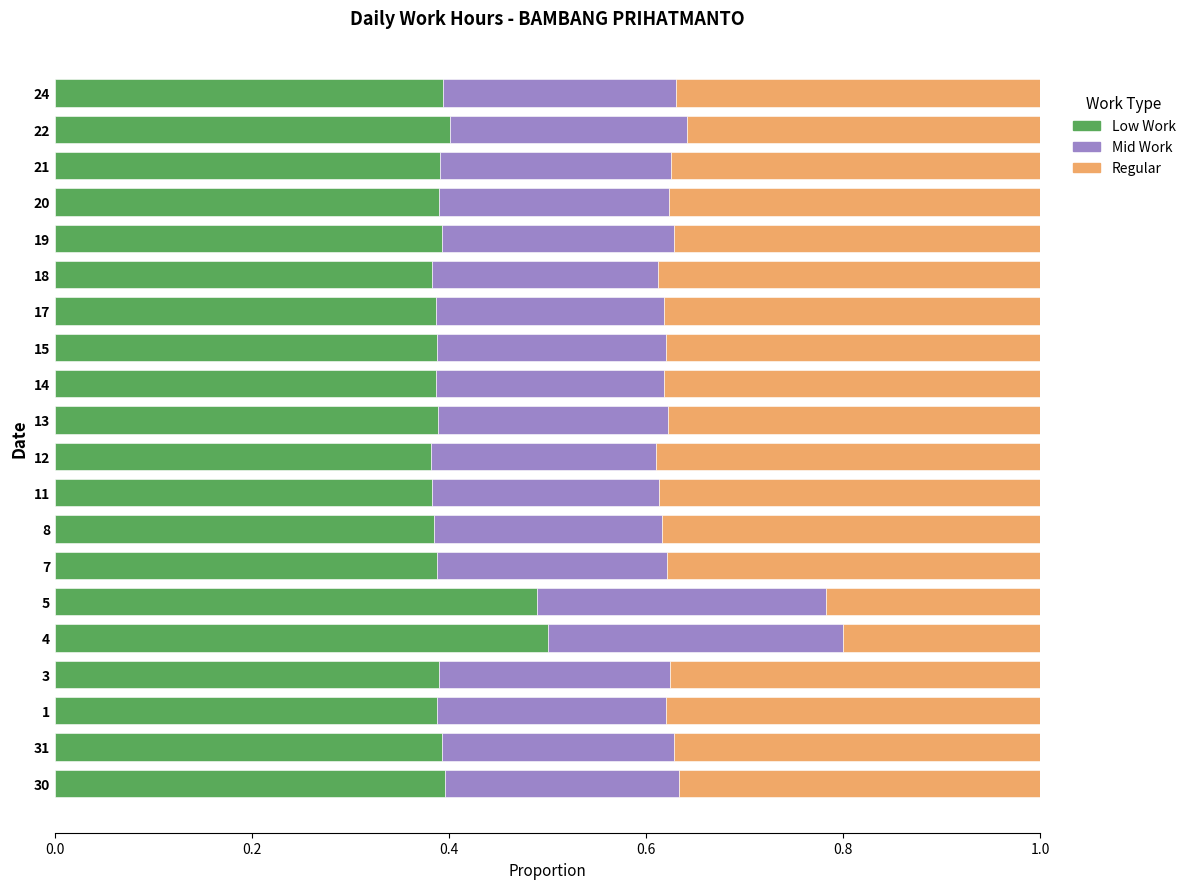

The value of Low Work at 13 is 0.2. True or false?

False